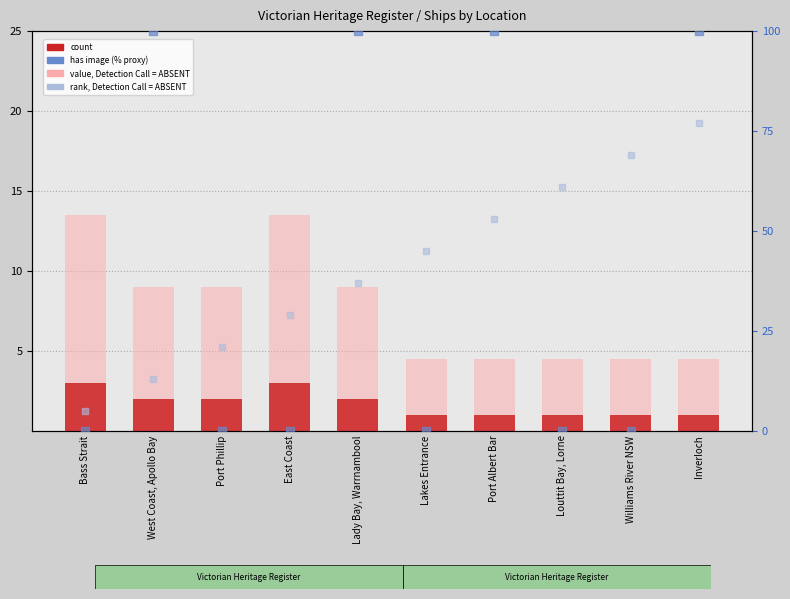

Which series reaches the maximum Y coordinate?

has image (% proxy)